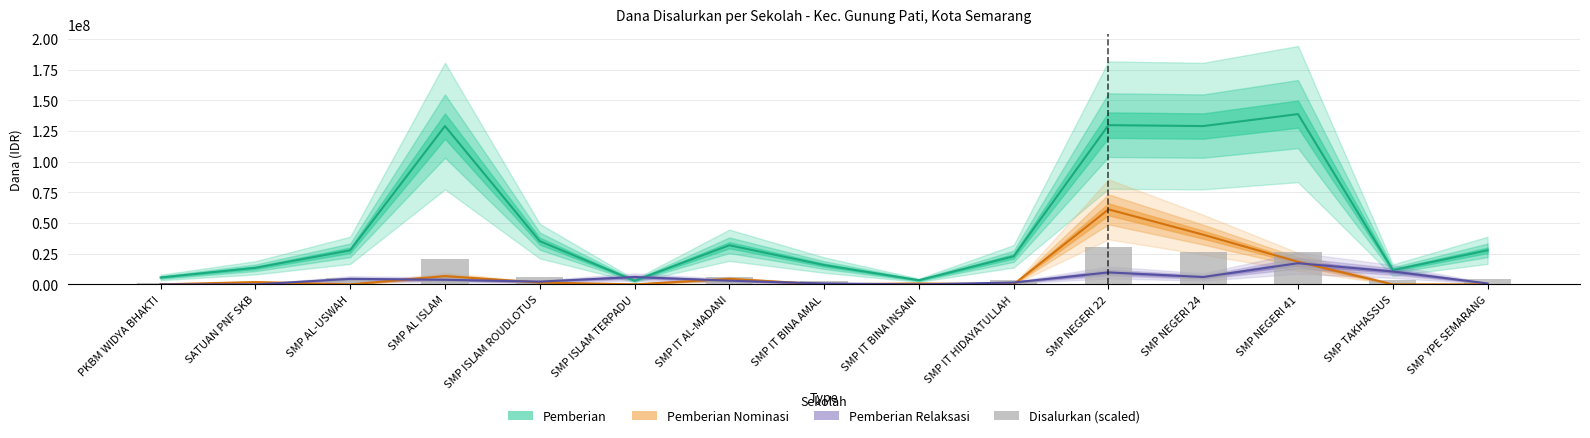

Reading left to right, transcribe all the data shown in this chart.

PKBM WIDYA BHAKTI=843750	SATUAN PNF SKB=2306250	SMP AL-USWAH=4837500	SMP AL ISLAM=20925000	SMP ISLAM ROUDLOTUS=5850000	SMP ISLAM TERPADU=1350000	SMP IT AL-MADANI=5906250	SMP IT BINA AMAL=2475000	SMP IT BINA INSANI=618750	SMP IT HIDAYATULLAH=3656250	SMP NEGERI 22=30093750	SMP NEGERI 24=26325000	SMP NEGERI 41=26156250	SMP TAKHASSUS=3318750	SMP YPE SEMARANG=4275000